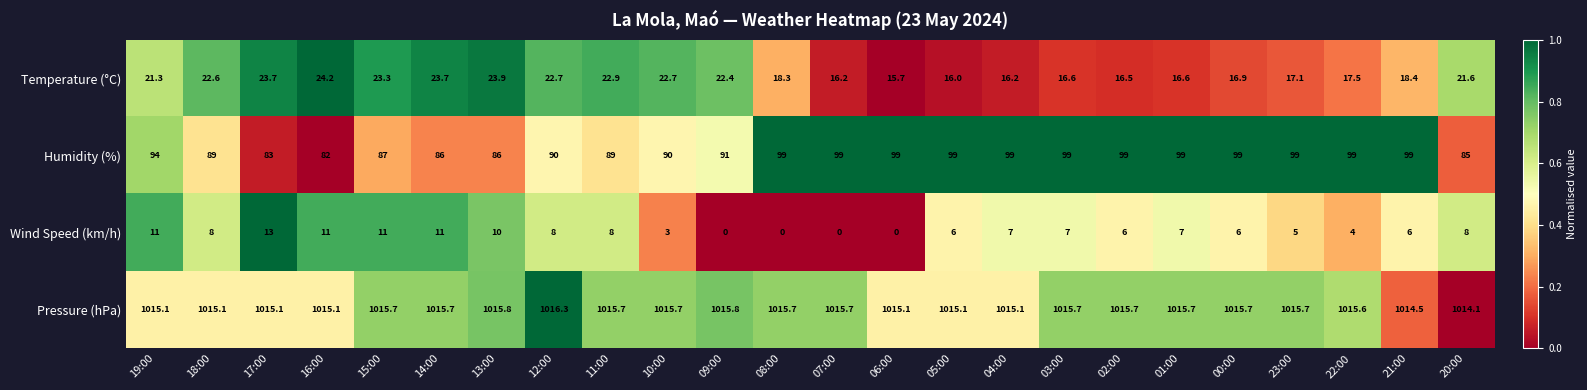

List the series in order of their peak value, highest first.

Pressure (hPa), Humidity (%), Temperature (°C), Wind Speed (km/h)